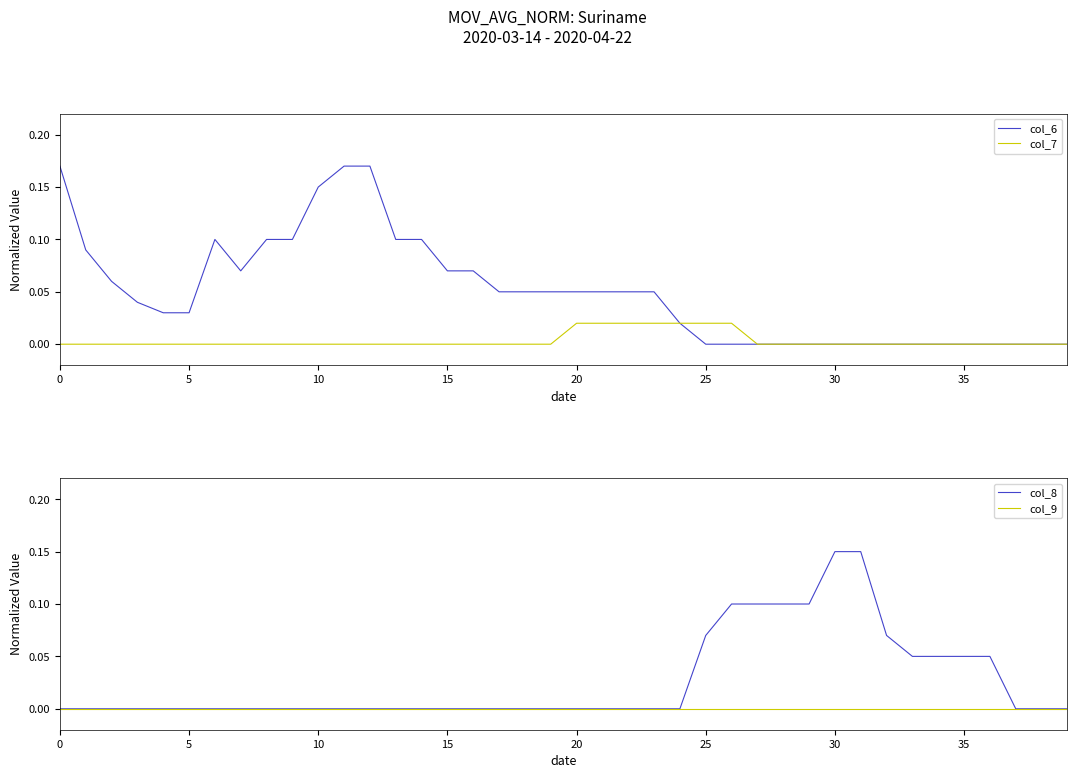

Is it true that col_8 equals 0.0 at 10?

True